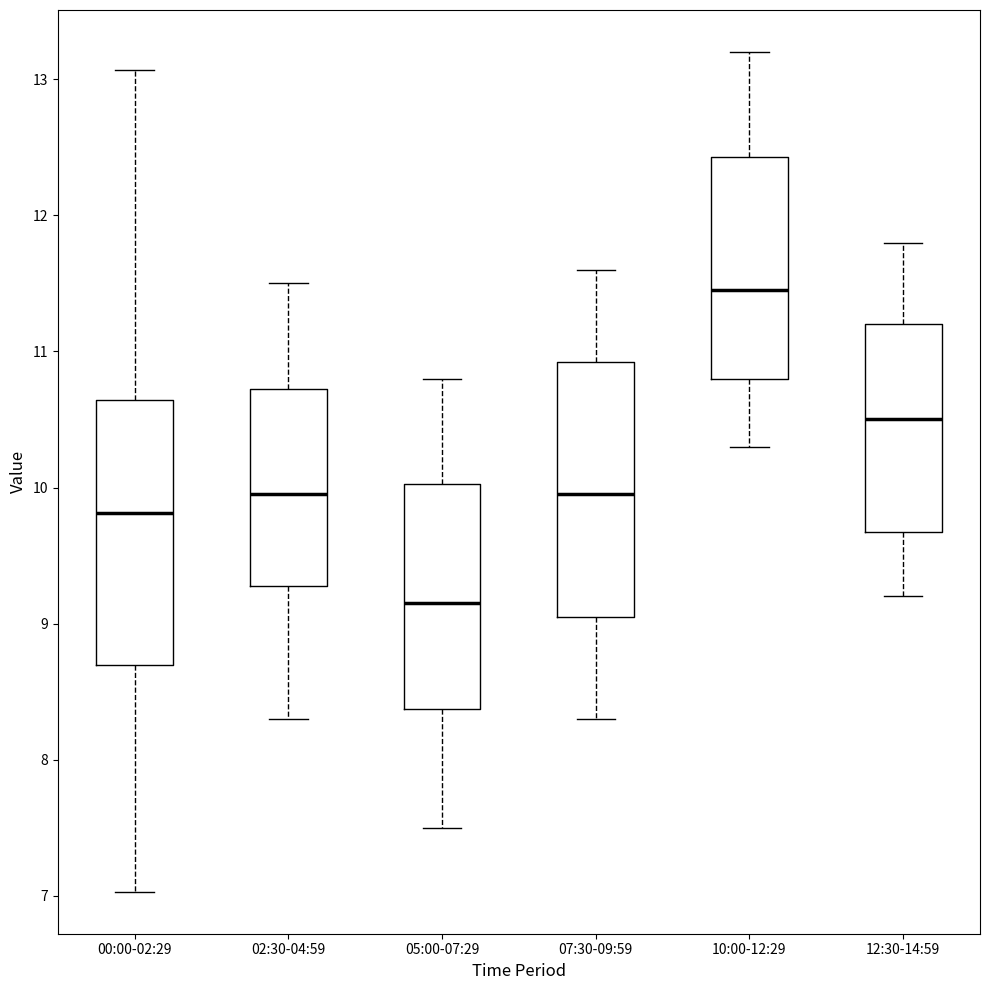

Reading left to right, transcribe this box plot: for each box, give where its median line is, the range the box spans, and where its two whiskers end, as read against the y-axis. The values are not printed on the chart, so give them approximately, as read against the axis.

00:00-02:29: median 9.8, box 8.7 to 10.6, whiskers 7.0 to 13.1
02:30-04:59: median 10.0, box 9.3 to 10.7, whiskers 8.3 to 11.5
05:00-07:29: median 9.2, box 8.4 to 10.0, whiskers 7.5 to 10.8
07:30-09:59: median 10.0, box 9.1 to 10.9, whiskers 8.3 to 11.6
10:00-12:29: median 11.5, box 10.8 to 12.4, whiskers 10.3 to 13.2
12:30-14:59: median 10.5, box 9.7 to 11.2, whiskers 9.2 to 11.8